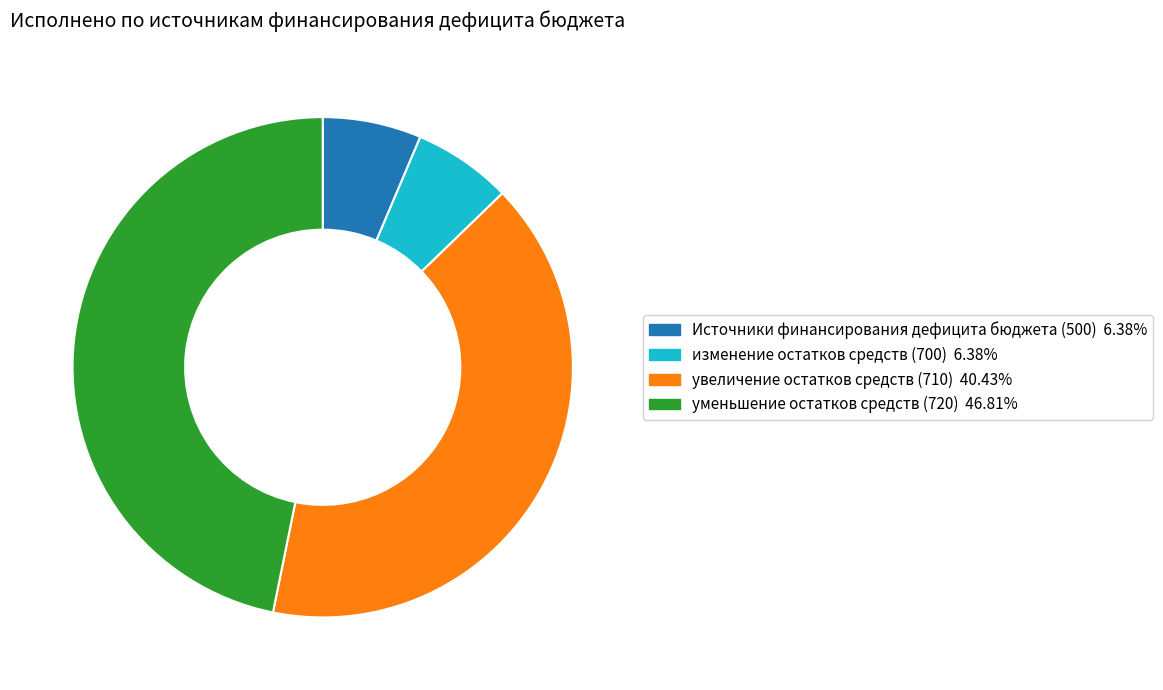

Is there any slice that represents more than half of the pie?

No